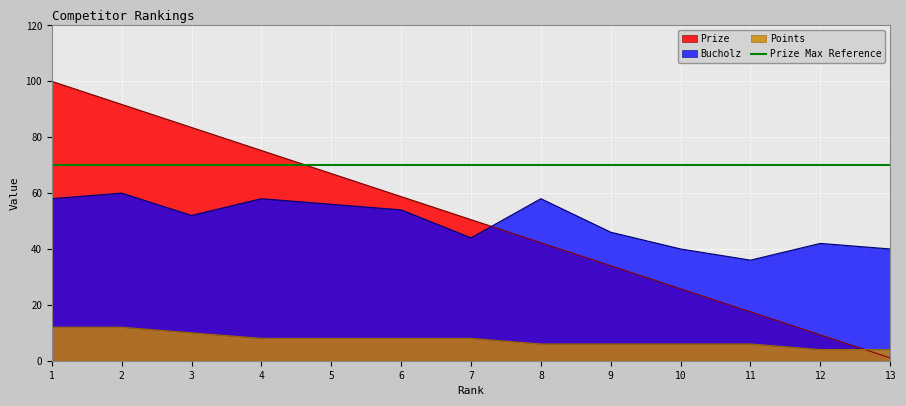

Reading right to left, what are all the values shown in this chart?

Prize: 13=1.0	12=9.2	11=17.5	10=25.8	9=34.0	8=42.2	7=50.5	6=58.8	5=67.0	4=75.2	3=83.5	2=91.8	1=100.0
Bucholz: 13=40.0	12=42.0	11=36.0	10=40.0	9=46.0	8=58.0	7=44.0	6=54.0	5=56.0	4=58.0	3=52.0	2=60.0	1=58.0
Points: 13=4.0	12=4.0	11=6.0	10=6.0	9=6.0	8=6.0	7=8.0	6=8.0	5=8.0	4=8.0	3=10.0	2=12.0	1=12.0